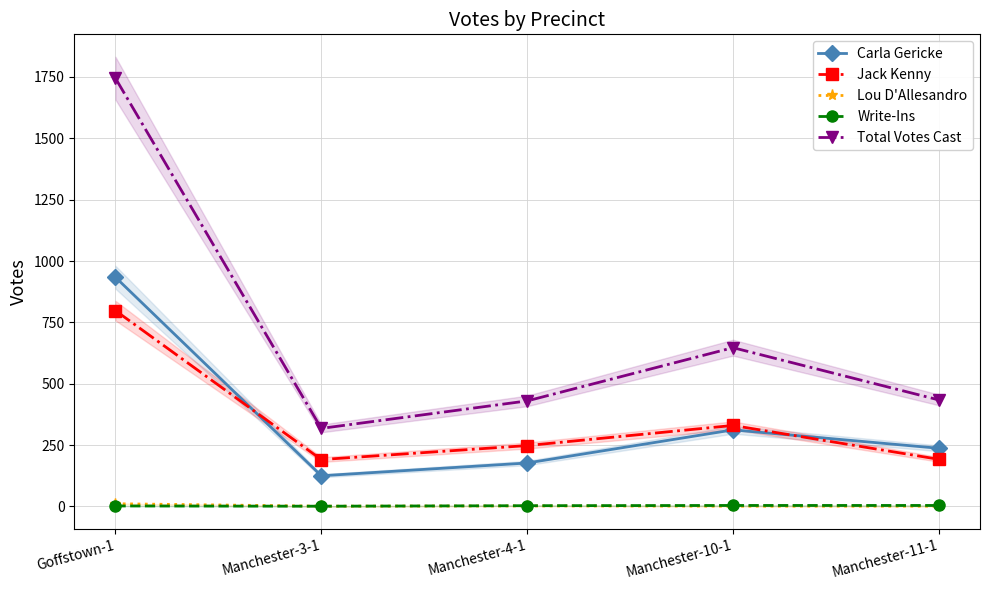

Reading right to left, transcribe all the data shown in this chart.

Carla Gericke: Manchester-11-1=237	Manchester-10-1=312	Manchester-4-1=177	Manchester-3-1=125	Goffstown-1=934
Jack Kenny: Manchester-11-1=192	Manchester-10-1=330	Manchester-4-1=248	Manchester-3-1=191	Goffstown-1=798
Lou D'Allesandro: Manchester-11-1=1	Manchester-10-1=1	Manchester-4-1=2	Manchester-3-1=1	Goffstown-1=11
Write-Ins: Manchester-11-1=4	Manchester-10-1=4	Manchester-4-1=3	Manchester-3-1=1	Goffstown-1=2
Total Votes Cast: Manchester-11-1=434	Manchester-10-1=647	Manchester-4-1=430	Manchester-3-1=318	Goffstown-1=1745